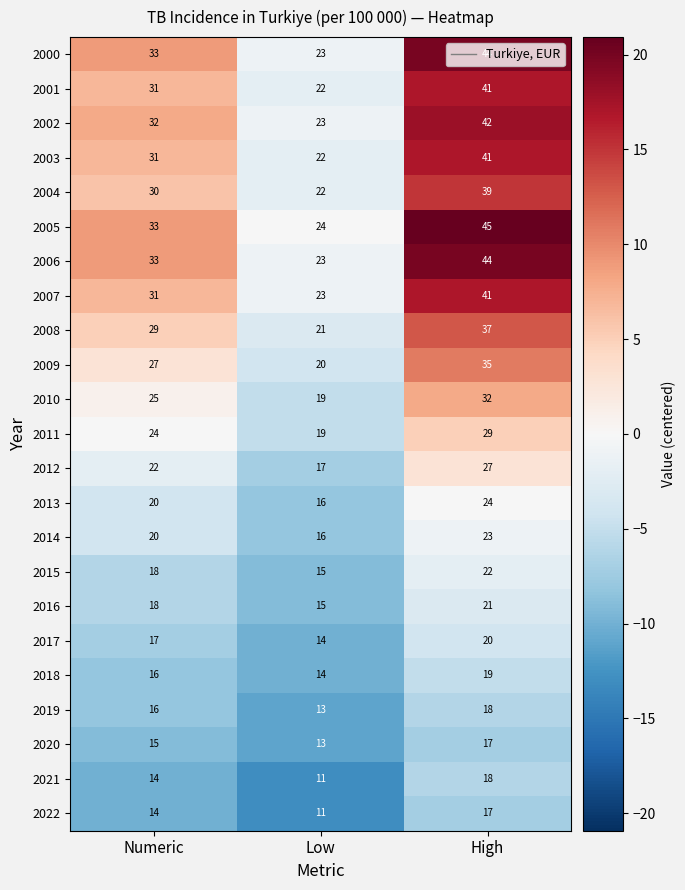

List the labels in order of 2020 value, largest first.

High, Numeric, Low